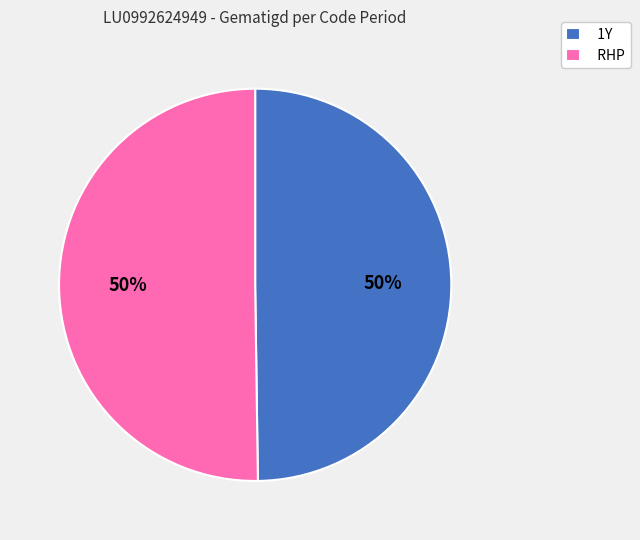

What is the ratio of the value at RHP to the value at 1Y?

1.0